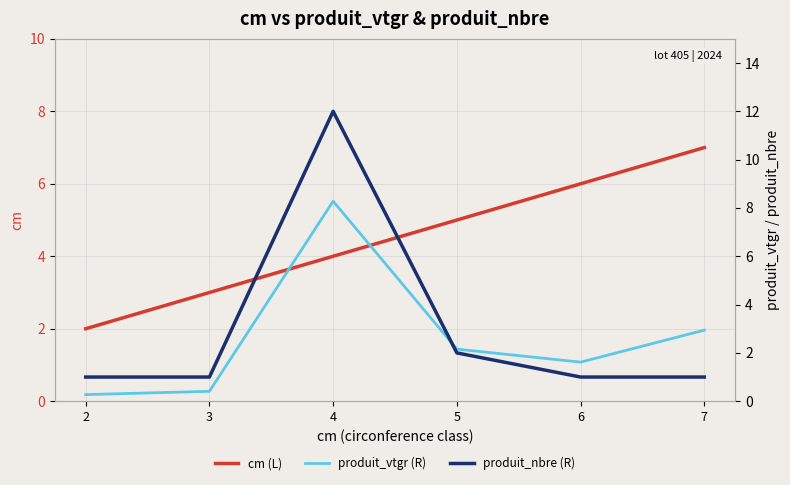

The produit_nbre (R) series shows 1.0 at 6. True or false?

True